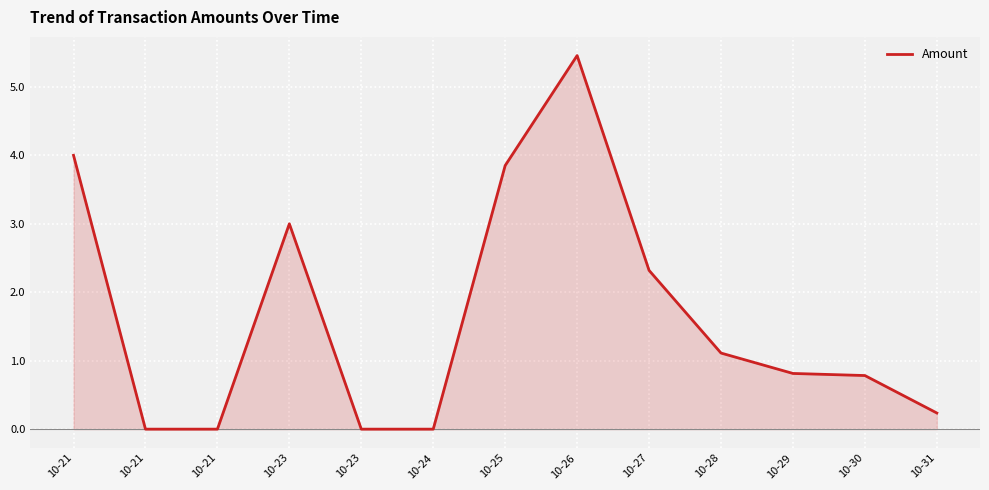

Does the chart have visible grid lines?

Yes